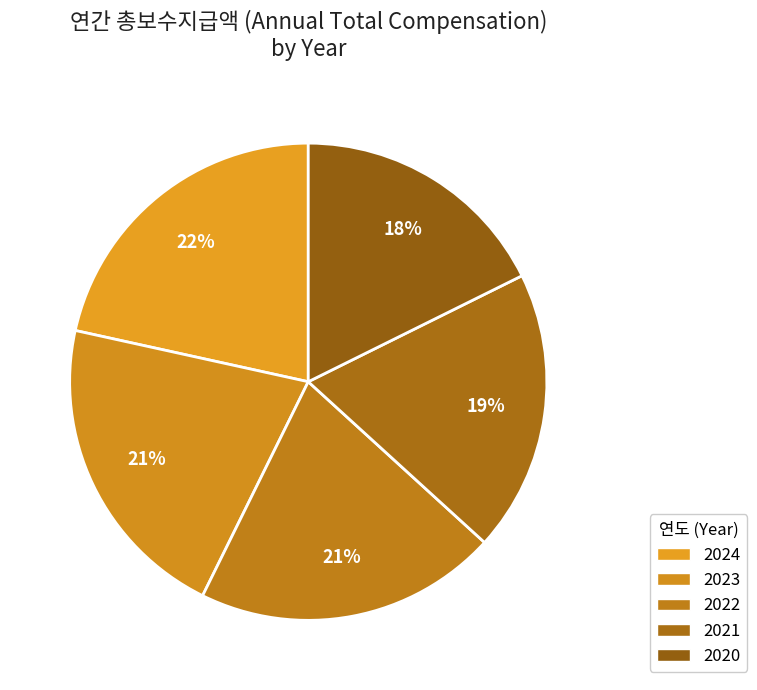

Does 2022 represent more than half of the total?

No